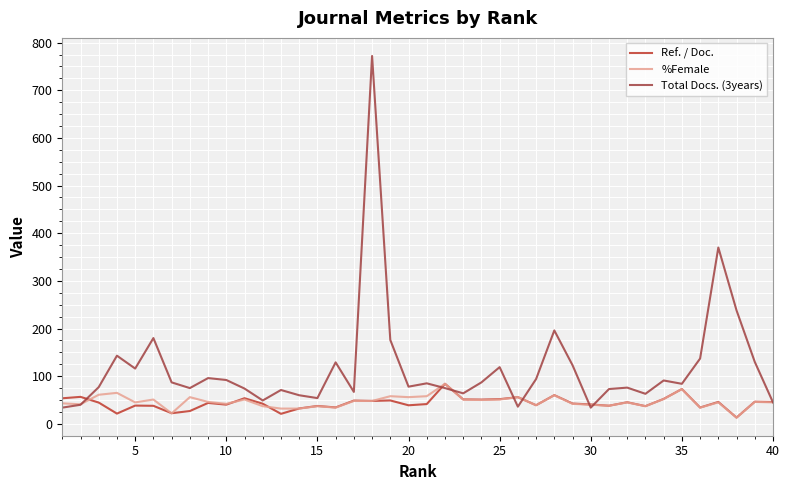

Is this an area chart (filled region under the line)?

No